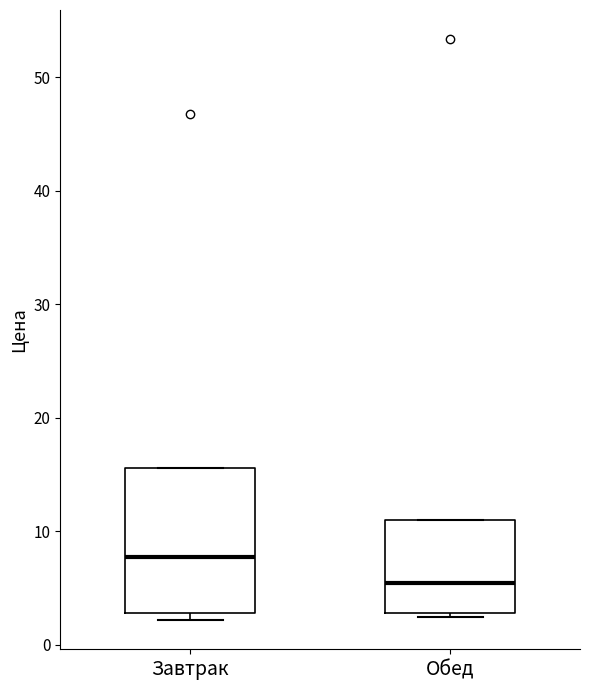

Which box has the highest median line?

Завтрак